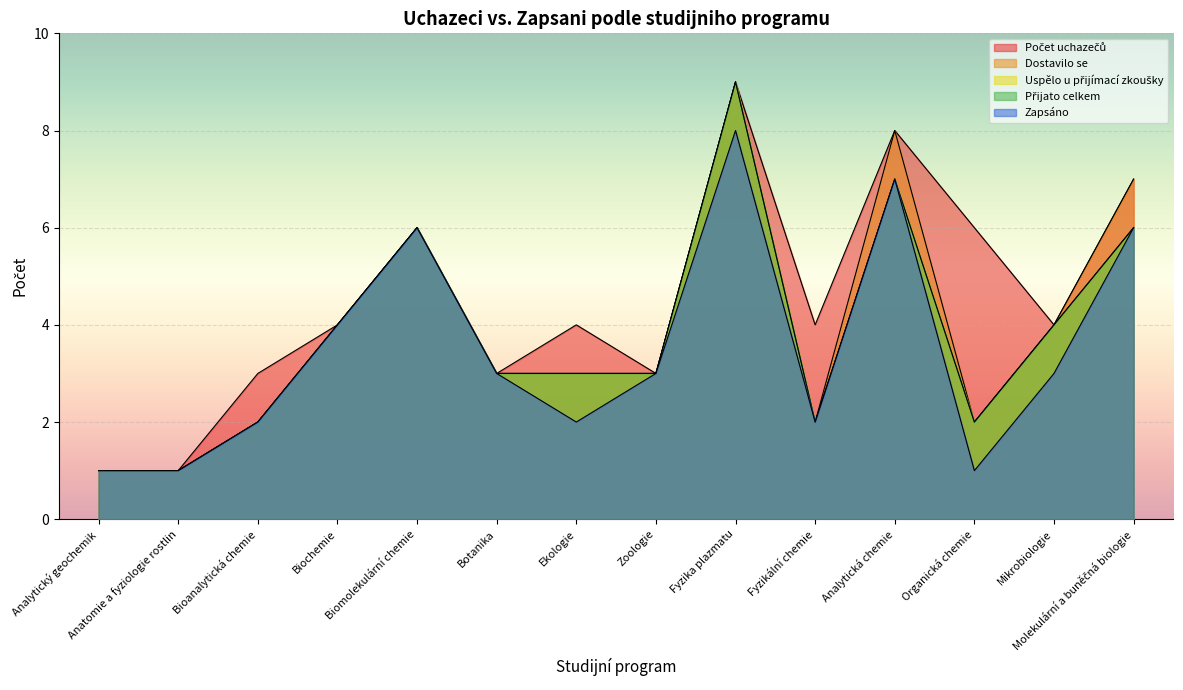

Is the value of Uspělo u přijímací zkoušky at Anatomie a fyziologie rostlin greater than the value of Zapsáno at Botanika?

No